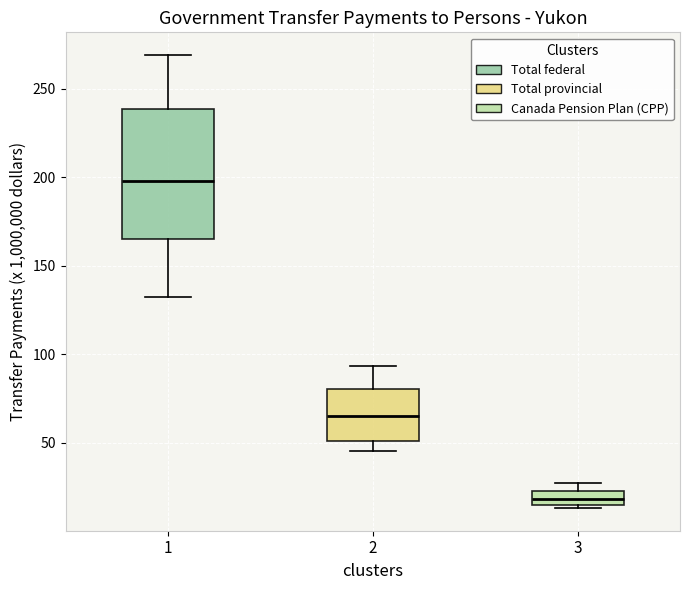

Which box is the tallest, from its lower edge to its upper edge?

1